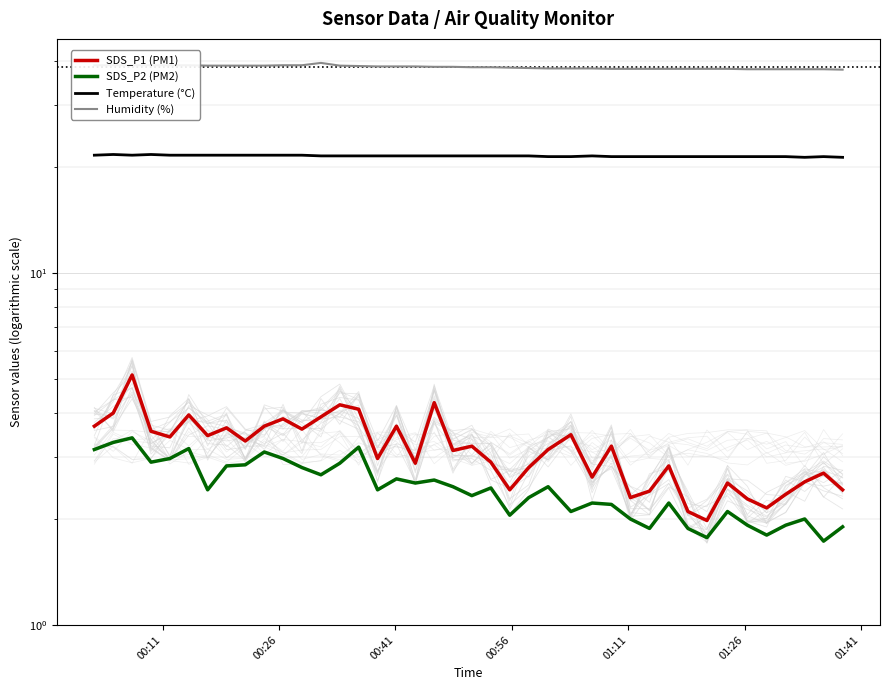

What are all the series names shown in the legend?

SDS_P1 (PM1), SDS_P2 (PM2), Temperature (°C), Humidity (%)